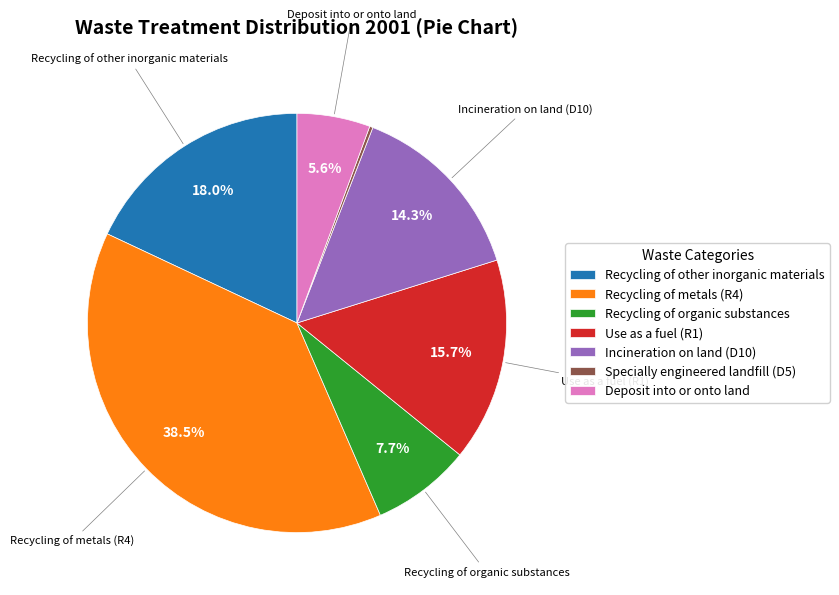

How much of the chart is everything except Use as a fuel (R1)?

84.3%